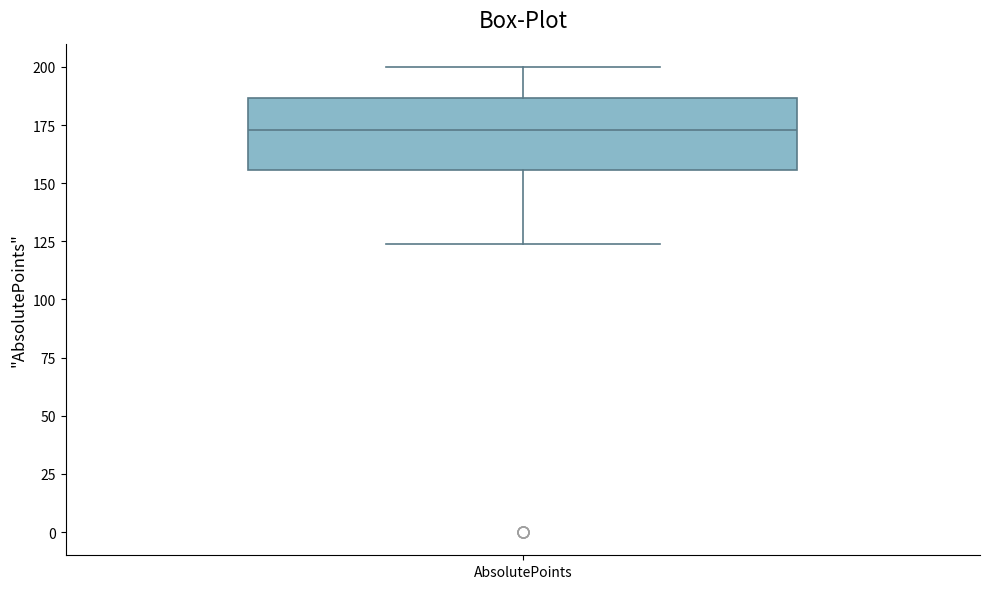

Where does the median line of the box for AbsolutePoints sit on the y-axis? The values are not printed on the chart, so give them approximately, as read against the axis.

175